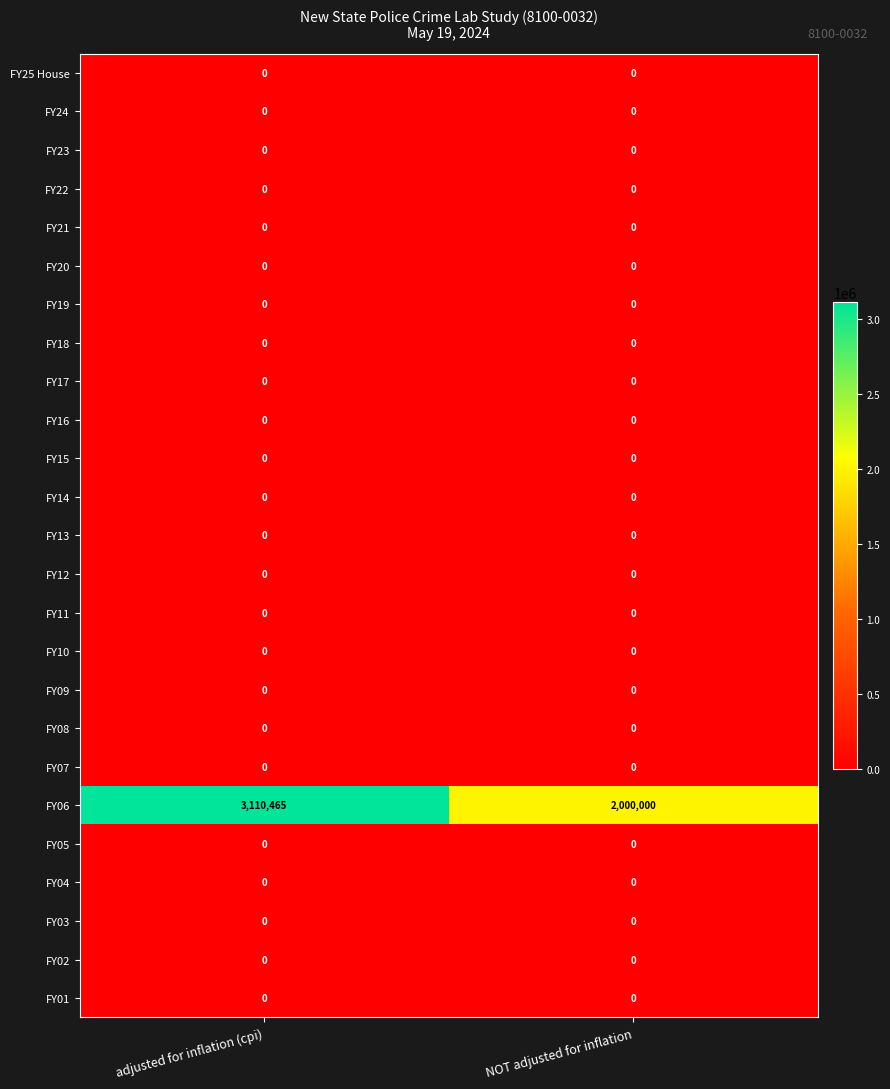

Which series has the largest range (max minus min)?

FY06